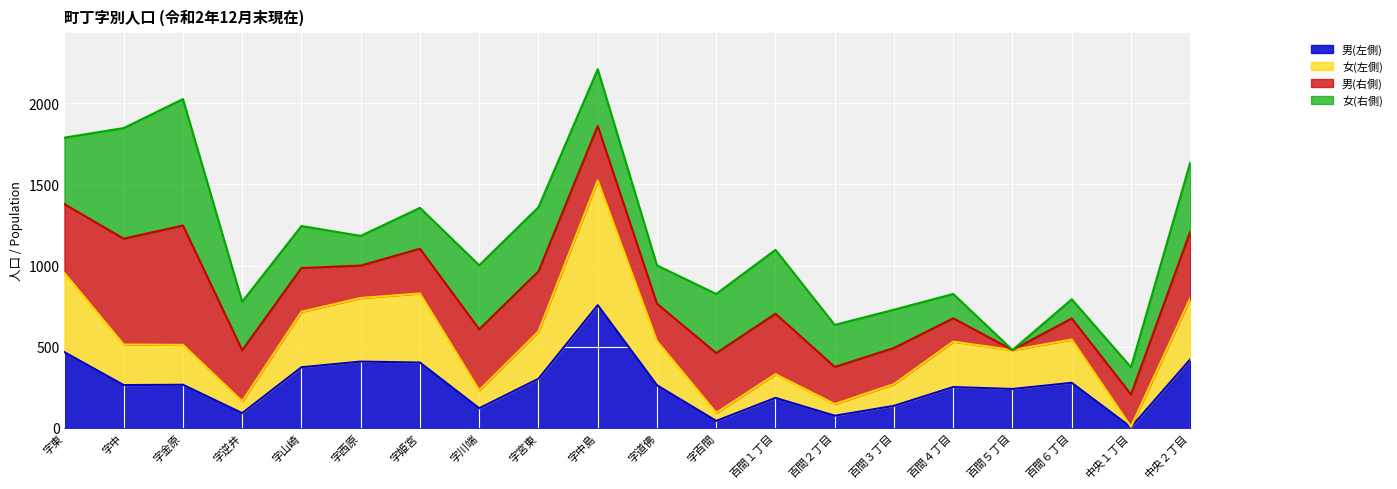

At which category does the chart reach its peak across all series?

字中島